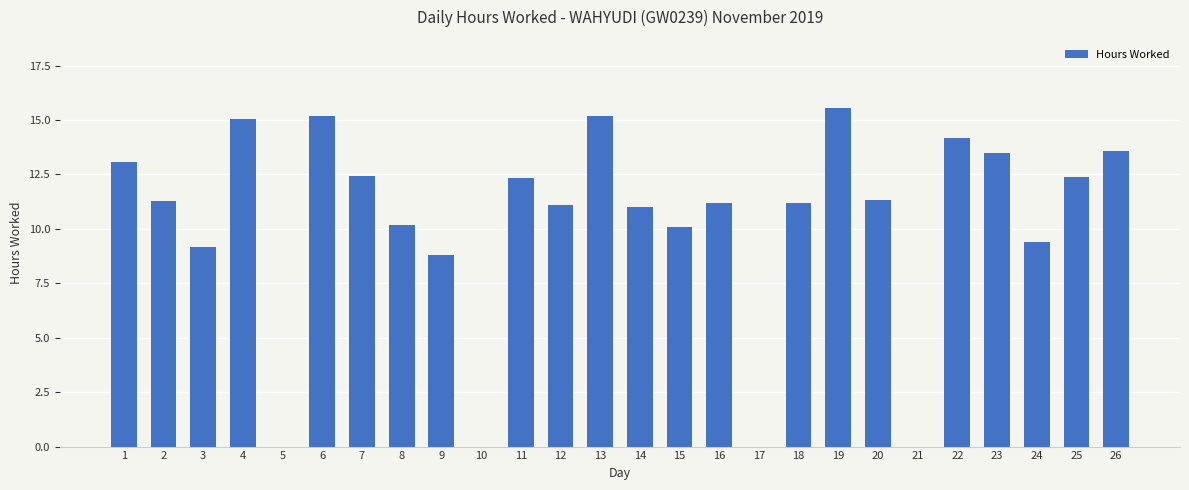

Is it true that the value at 9 is 4.2?

False